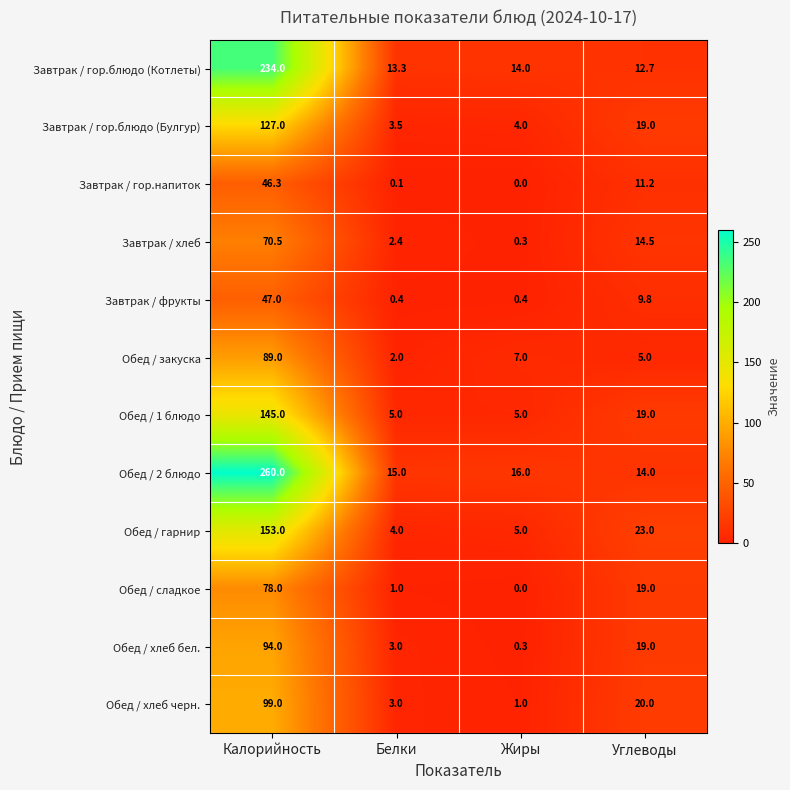

Rank the series by their maximum value, from lowest to highest.

Завтрак / гор.напиток, Завтрак / фрукты, Завтрак / хлеб, Обед / сладкое, Обед / закуска, Обед / хлеб бел., Обед / хлеб черн., Завтрак / гор.блюдо (Булгур), Обед / 1 блюдо, Обед / гарнир, Завтрак / гор.блюдо (Котлеты), Обед / 2 блюдо